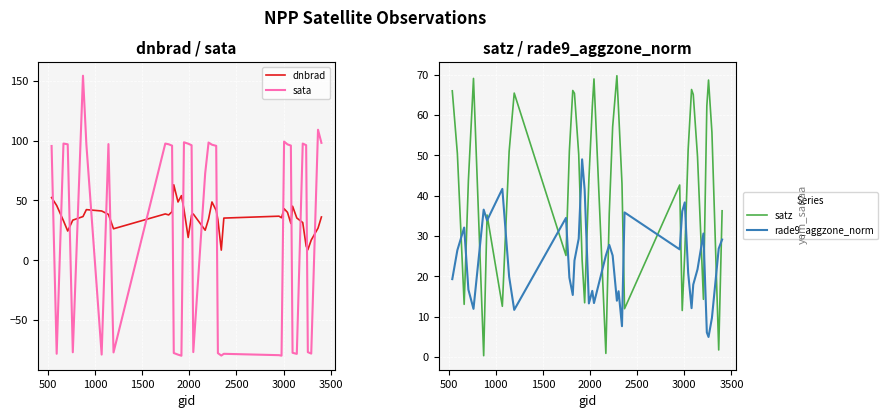

What is the difference between the maximum and minimum values in the sata series?

233.8